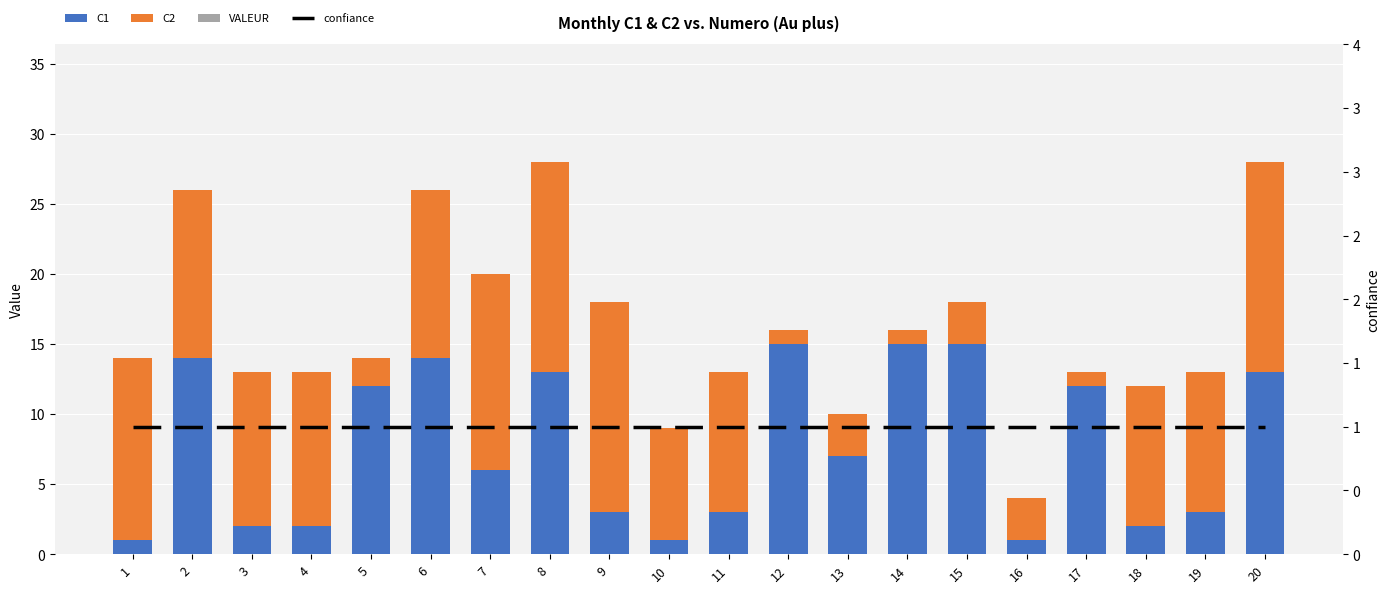

Reading left to right, list all the values displayed in this chart.

C1: 1=1	2=14	3=2	4=2	5=12	6=14	7=6	8=13	9=3	10=1	11=3	12=15	13=7	14=15	15=15	16=1	17=12	18=2	19=3	20=13
C2: 1=13	2=12	3=11	4=11	5=2	6=12	7=14	8=15	9=15	10=8	11=10	12=1	13=3	14=1	15=3	16=3	17=1	18=10	19=10	20=15
VALEUR: 1=0	2=0	3=0	4=0	5=0	6=0	7=0	8=0	9=0	10=0	11=0	12=0	13=0	14=0	15=0	16=0	17=0	18=0	19=0	20=0
confiance: 1=1	2=1	3=1	4=1	5=1	6=1	7=1	8=1	9=1	10=1	11=1	12=1	13=1	14=1	15=1	16=1	17=1	18=1	19=1	20=1